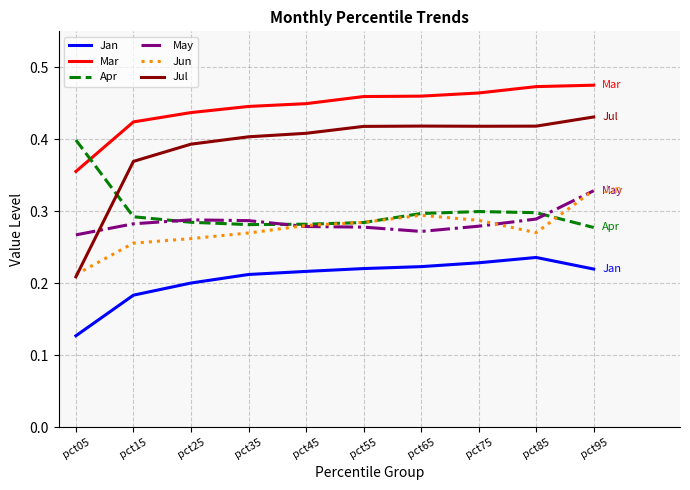

Does the chart display data point markers on the line(s)?

No